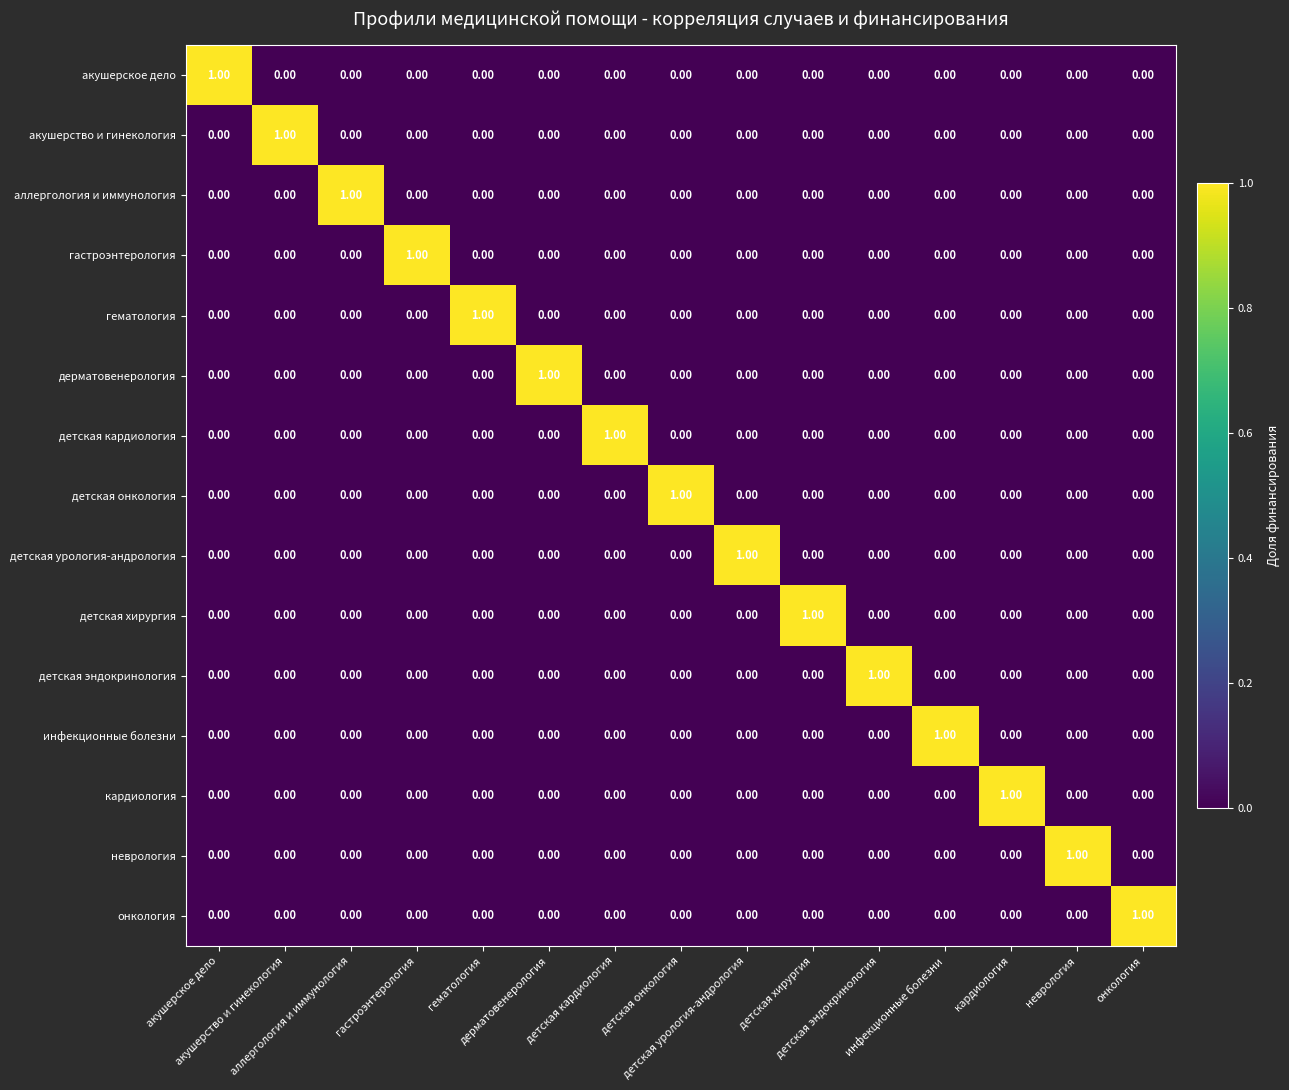

Reading left to right, transcribe all the data shown in this chart.

акушерское дело: акушерское дело=1	акушерство и гинекология=0	аллергология и иммунология=0	гастроэнтерология=0	гематология=0	дерматовенерология=0	детская кардиология=0	детская онкология=0	детская урология-андрология=0	детская хирургия=0	детская эндокринология=0	инфекционные болезни=0	кардиология=0	неврология=0	онкология=0
акушерство и гинекология: акушерское дело=0	акушерство и гинекология=1	аллергология и иммунология=0	гастроэнтерология=0	гематология=0	дерматовенерология=0	детская кардиология=0	детская онкология=0	детская урология-андрология=0	детская хирургия=0	детская эндокринология=0	инфекционные болезни=0	кардиология=0	неврология=0	онкология=0
аллергология и иммунология: акушерское дело=0	акушерство и гинекология=0	аллергология и иммунология=1	гастроэнтерология=0	гематология=0	дерматовенерология=0	детская кардиология=0	детская онкология=0	детская урология-андрология=0	детская хирургия=0	детская эндокринология=0	инфекционные болезни=0	кардиология=0	неврология=0	онкология=0
гастроэнтерология: акушерское дело=0	акушерство и гинекология=0	аллергология и иммунология=0	гастроэнтерология=1	гематология=0	дерматовенерология=0	детская кардиология=0	детская онкология=0	детская урология-андрология=0	детская хирургия=0	детская эндокринология=0	инфекционные болезни=0	кардиология=0	неврология=0	онкология=0
гематология: акушерское дело=0	акушерство и гинекология=0	аллергология и иммунология=0	гастроэнтерология=0	гематология=1	дерматовенерология=0	детская кардиология=0	детская онкология=0	детская урология-андрология=0	детская хирургия=0	детская эндокринология=0	инфекционные болезни=0	кардиология=0	неврология=0	онкология=0
дерматовенерология: акушерское дело=0	акушерство и гинекология=0	аллергология и иммунология=0	гастроэнтерология=0	гематология=0	дерматовенерология=1	детская кардиология=0	детская онкология=0	детская урология-андрология=0	детская хирургия=0	детская эндокринология=0	инфекционные болезни=0	кардиология=0	неврология=0	онкология=0
детская кардиология: акушерское дело=0	акушерство и гинекология=0	аллергология и иммунология=0	гастроэнтерология=0	гематология=0	дерматовенерология=0	детская кардиология=1	детская онкология=0	детская урология-андрология=0	детская хирургия=0	детская эндокринология=0	инфекционные болезни=0	кардиология=0	неврология=0	онкология=0
детская онкология: акушерское дело=0	акушерство и гинекология=0	аллергология и иммунология=0	гастроэнтерология=0	гематология=0	дерматовенерология=0	детская кардиология=0	детская онкология=1	детская урология-андрология=0	детская хирургия=0	детская эндокринология=0	инфекционные болезни=0	кардиология=0	неврология=0	онкология=0
детская урология-андрология: акушерское дело=0	акушерство и гинекология=0	аллергология и иммунология=0	гастроэнтерология=0	гематология=0	дерматовенерология=0	детская кардиология=0	детская онкология=0	детская урология-андрология=1	детская хирургия=0	детская эндокринология=0	инфекционные болезни=0	кардиология=0	неврология=0	онкология=0
детская хирургия: акушерское дело=0	акушерство и гинекология=0	аллергология и иммунология=0	гастроэнтерология=0	гематология=0	дерматовенерология=0	детская кардиология=0	детская онкология=0	детская урология-андрология=0	детская хирургия=1	детская эндокринология=0	инфекционные болезни=0	кардиология=0	неврология=0	онкология=0
детская эндокринология: акушерское дело=0	акушерство и гинекология=0	аллергология и иммунология=0	гастроэнтерология=0	гематология=0	дерматовенерология=0	детская кардиология=0	детская онкология=0	детская урология-андрология=0	детская хирургия=0	детская эндокринология=1	инфекционные болезни=0	кардиология=0	неврология=0	онкология=0
инфекционные болезни: акушерское дело=0	акушерство и гинекология=0	аллергология и иммунология=0	гастроэнтерология=0	гематология=0	дерматовенерология=0	детская кардиология=0	детская онкология=0	детская урология-андрология=0	детская хирургия=0	детская эндокринология=0	инфекционные болезни=1	кардиология=0	неврология=0	онкология=0
кардиология: акушерское дело=0	акушерство и гинекология=0	аллергология и иммунология=0	гастроэнтерология=0	гематология=0	дерматовенерология=0	детская кардиология=0	детская онкология=0	детская урология-андрология=0	детская хирургия=0	детская эндокринология=0	инфекционные болезни=0	кардиология=1	неврология=0	онкология=0
неврология: акушерское дело=0	акушерство и гинекология=0	аллергология и иммунология=0	гастроэнтерология=0	гематология=0	дерматовенерология=0	детская кардиология=0	детская онкология=0	детская урология-андрология=0	детская хирургия=0	детская эндокринология=0	инфекционные болезни=0	кардиология=0	неврология=1	онкология=0
онкология: акушерское дело=0	акушерство и гинекология=0	аллергология и иммунология=0	гастроэнтерология=0	гематология=0	дерматовенерология=0	детская кардиология=0	детская онкология=0	детская урология-андрология=0	детская хирургия=0	детская эндокринология=0	инфекционные болезни=0	кардиология=0	неврология=0	онкология=1